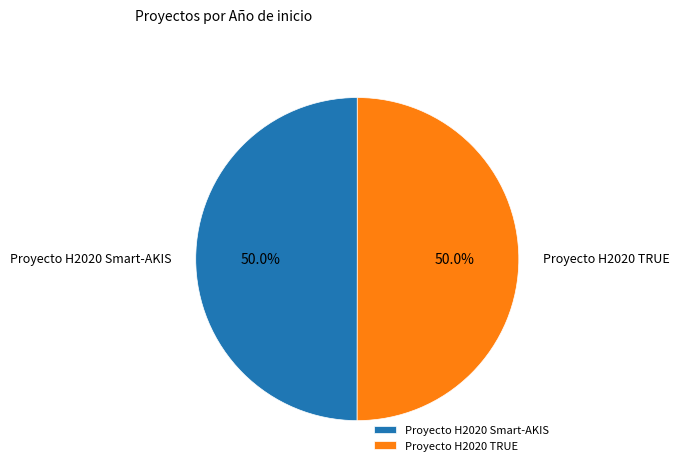

To the nearest percent, what portion does Proyecto H2020 TRUE represent?

50%